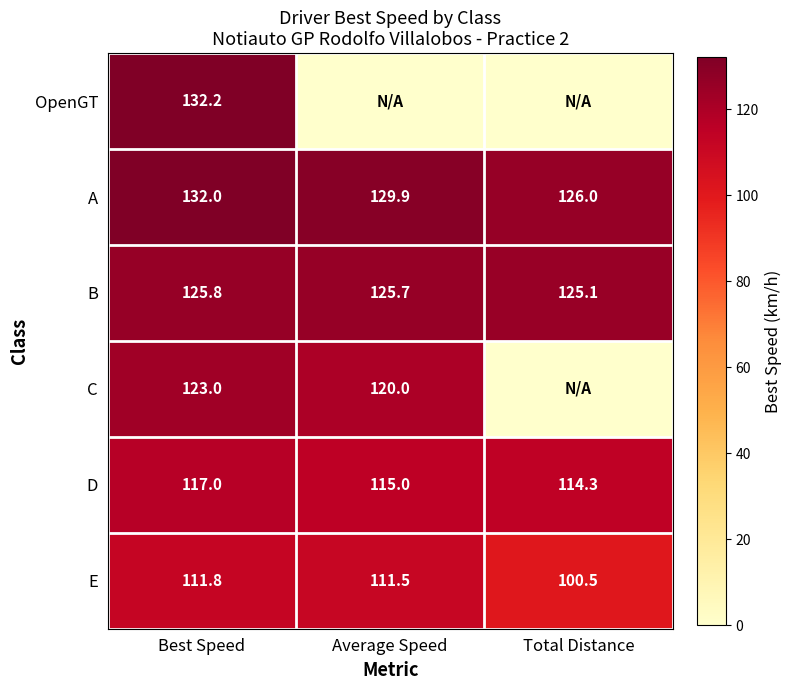

What is the difference between the highest and lowest values at Best Speed?

20.4